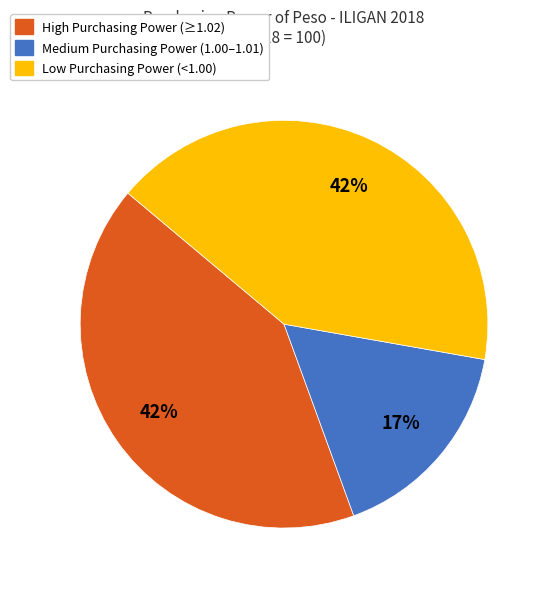

Which has a higher value, Low Purchasing Power (<1.00) or Medium Purchasing Power (1.00–1.01)?

Low Purchasing Power (<1.00)